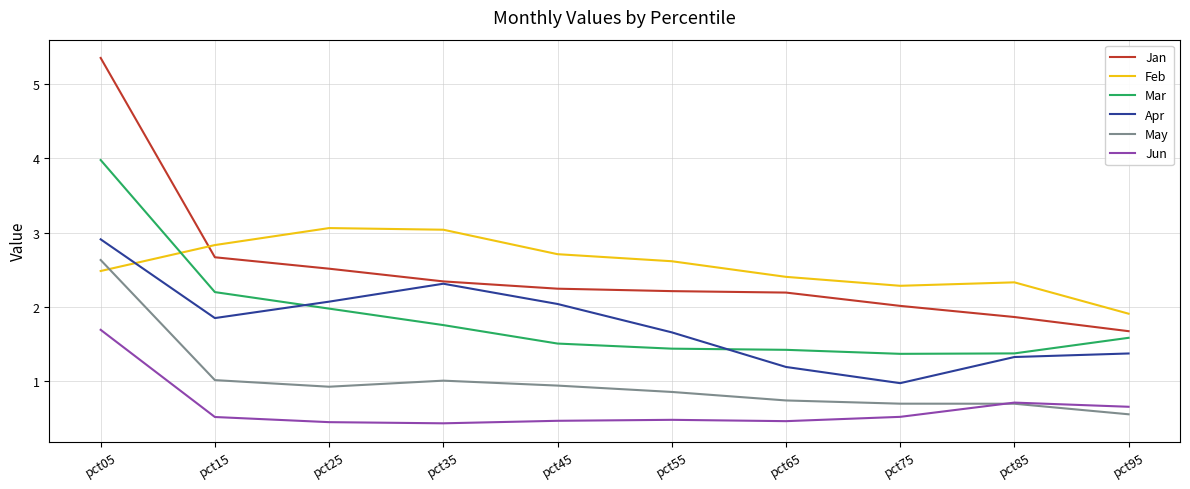

What is the smallest value displayed?

0.4